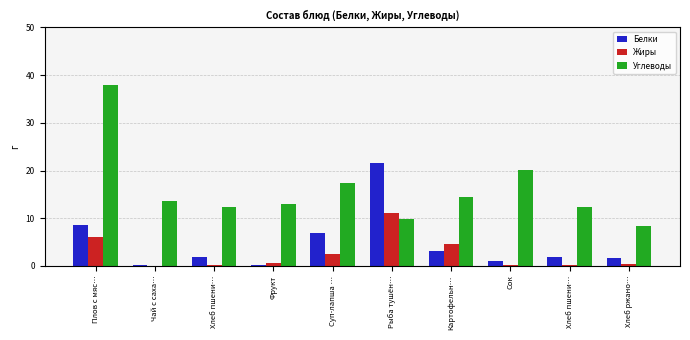

Count the number of categories in the chart.

10